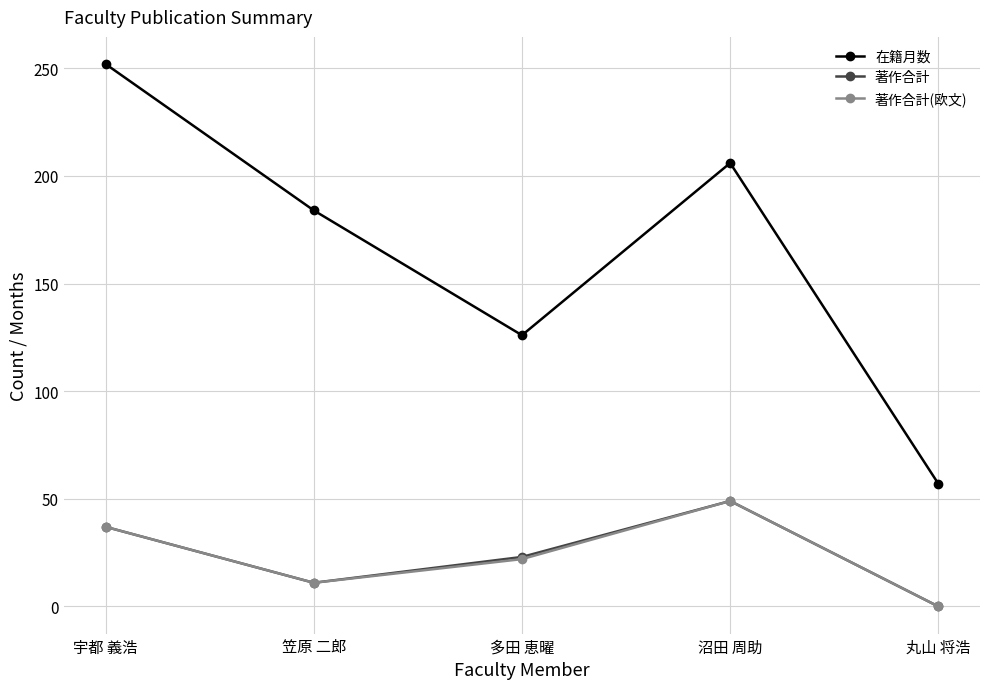

At which category does 著作合計 reach its first local valley?

笠原 二郎